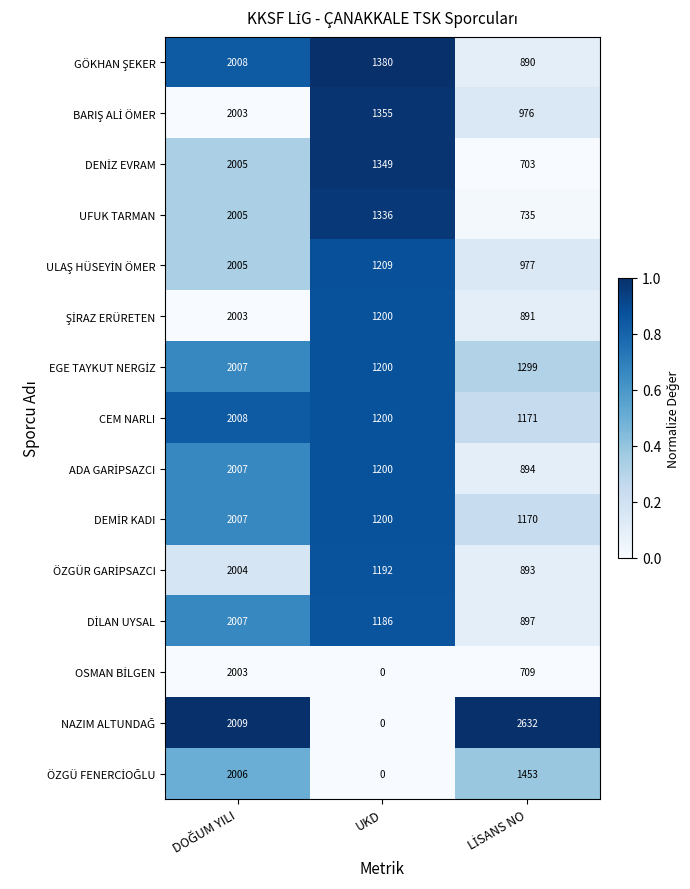

What is the sum of all UFUK TARMAN values?

4076